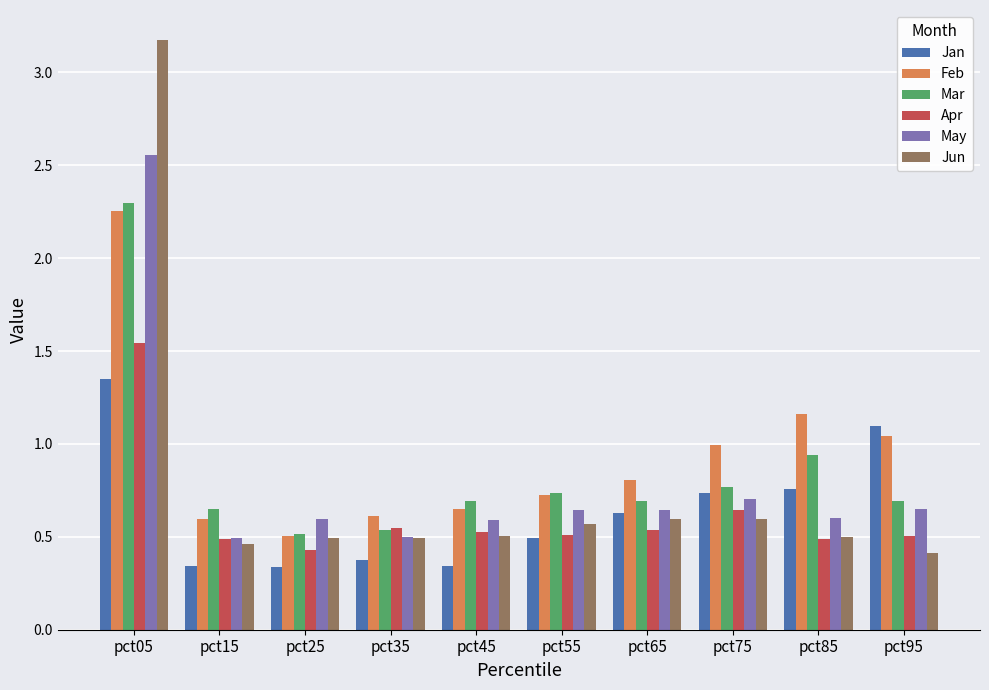

How many data points does each series have?

10